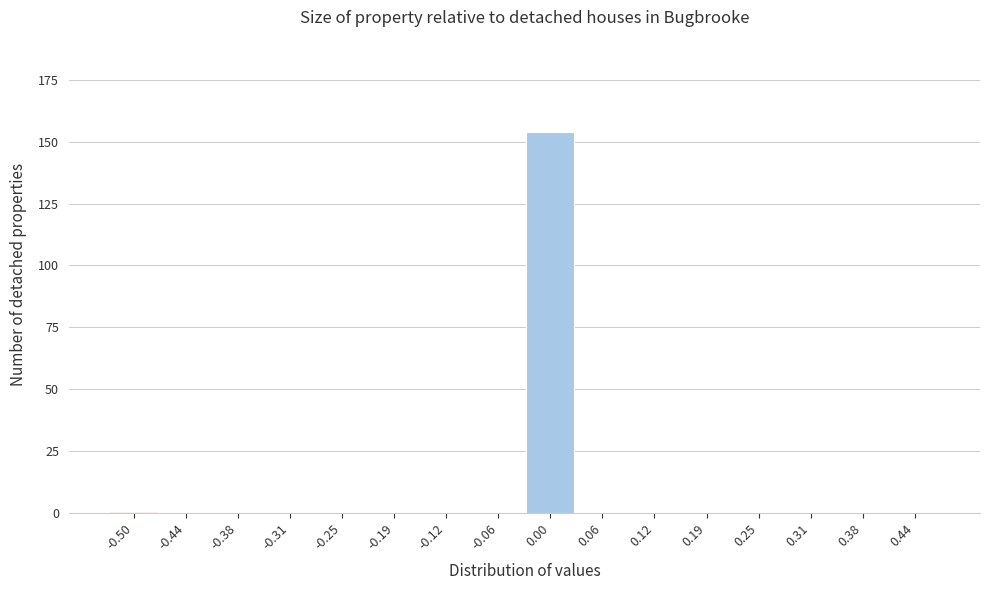

Reading left to right, what are all the values shown in this chart?

-0.50=0	-0.44=0	-0.38=0	-0.31=0	-0.25=0	-0.19=0	-0.12=0	-0.06=0	0.00=154	0.06=0	0.12=0	0.19=0	0.25=0	0.31=0	0.38=0	0.44=0